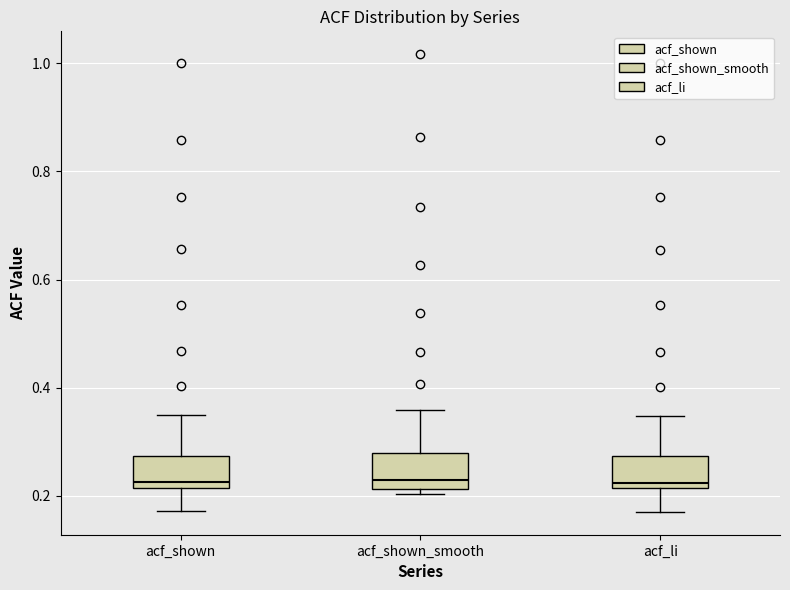

Reading left to right, transcribe this box plot: for each box, give where its median line is, the range the box spans, and where its two whiskers end, as read against the y-axis. The values are not printed on the chart, so give them approximately, as read against the axis.

acf_shown: median 0.22 (just above the box's lower edge), box 0.22 to 0.28, whiskers 0.18 to 0.34
acf_shown_smooth: median 0.22 (just above the box's lower edge), box 0.22 to 0.28, whiskers 0.20 to 0.36
acf_li: median 0.22 (just above the box's lower edge), box 0.22 to 0.28, whiskers 0.18 to 0.34